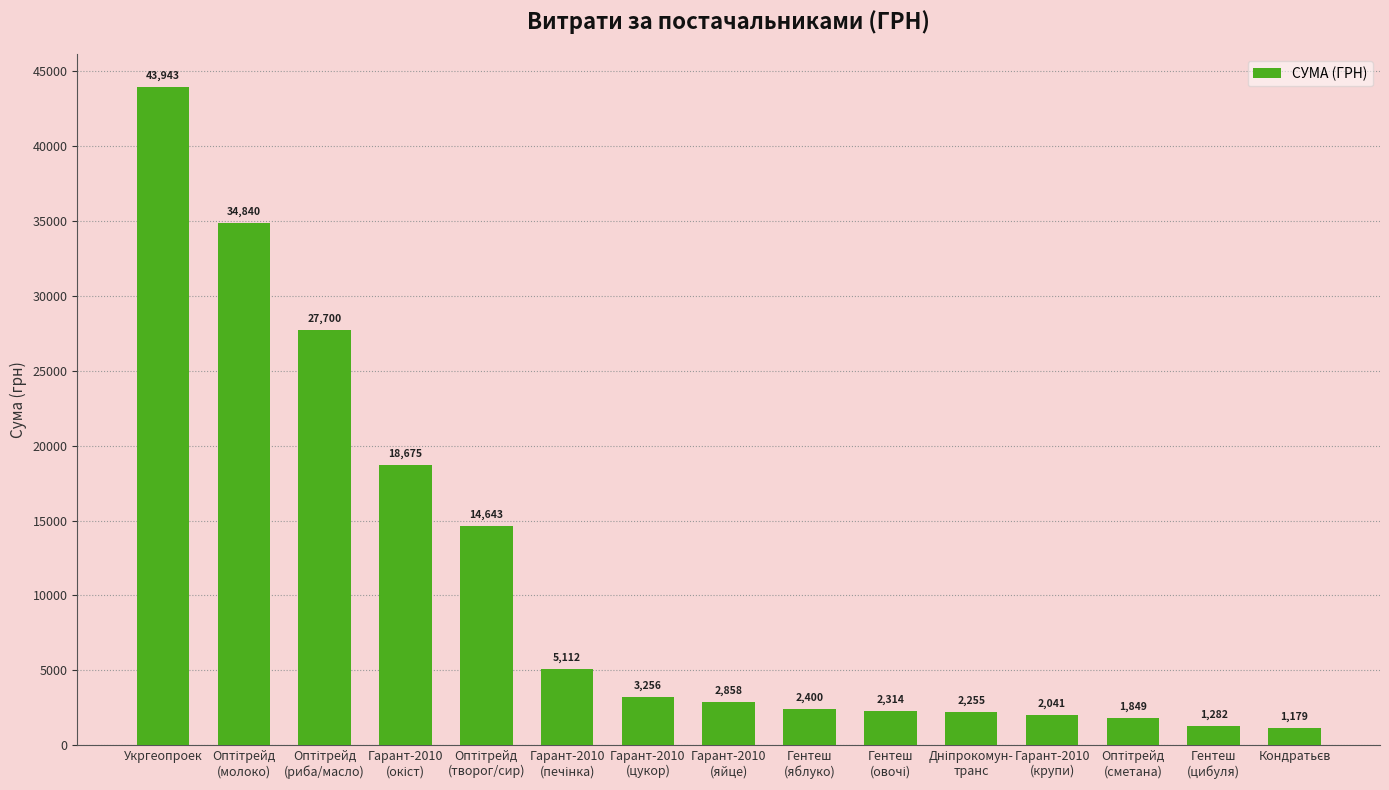

Does the chart contain stacked bars?

No